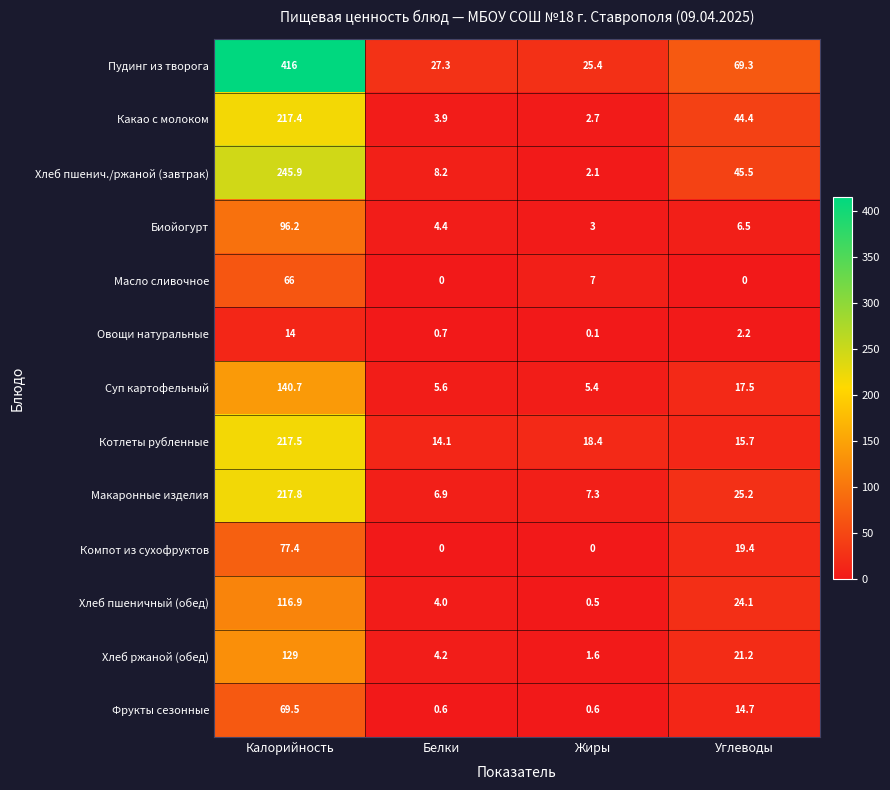

What is the spread (max minus min) of values at Белки?

27.3